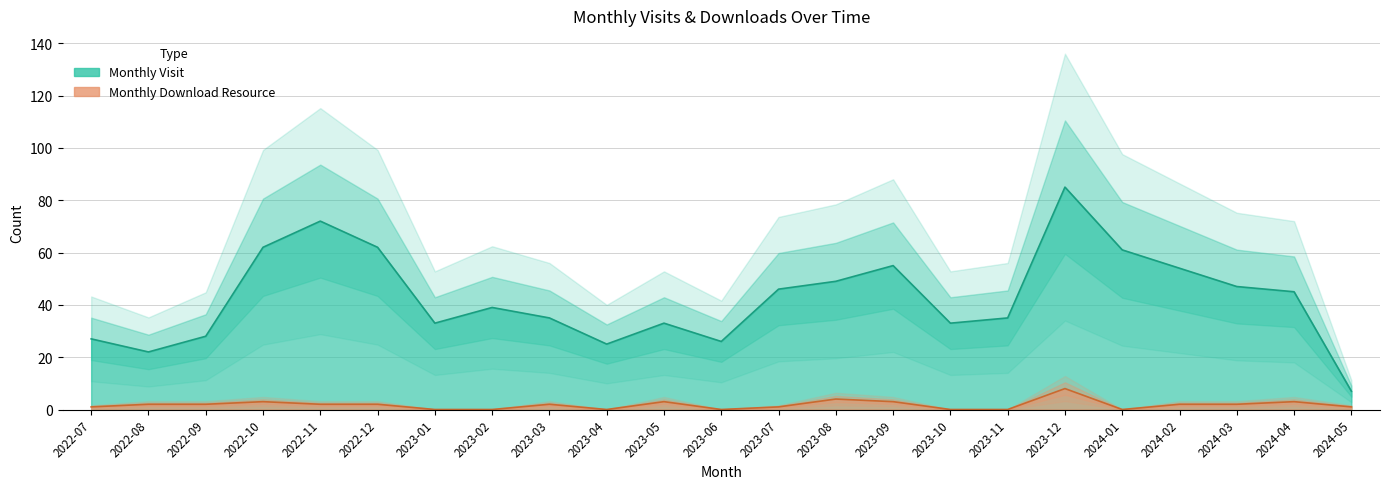

List the labels in order of monthly_visit value, largest first.

2023-12, 2022-11, 2022-10, 2022-12, 2024-01, 2023-09, 2024-02, 2023-08, 2024-03, 2023-07, 2024-04, 2023-02, 2023-03, 2023-11, 2023-01, 2023-05, 2023-10, 2022-09, 2022-07, 2023-06, 2023-04, 2022-08, 2024-05